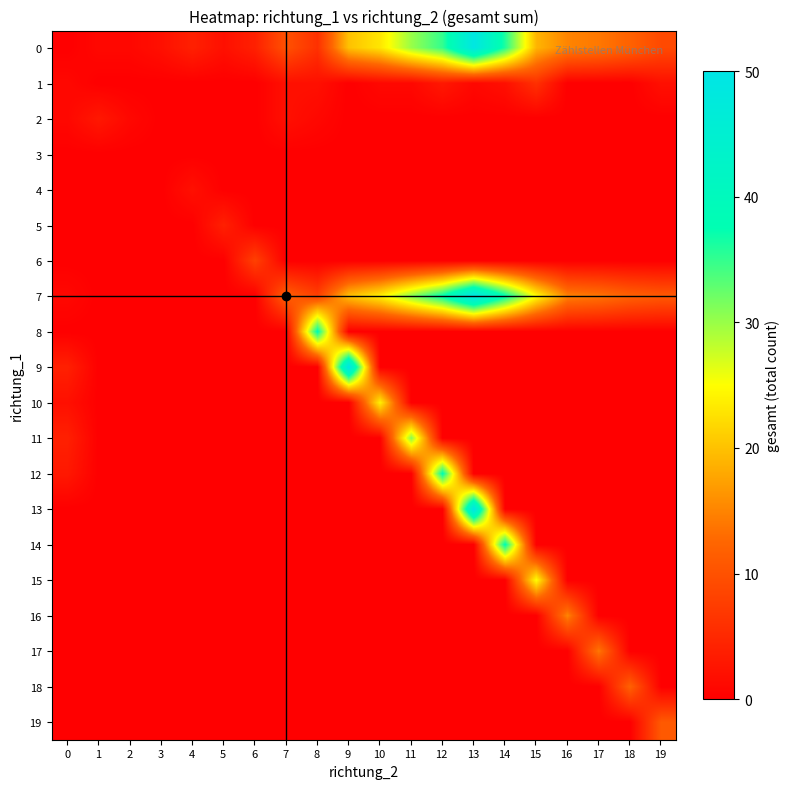

Which has a higher value, 6 or 18?

18